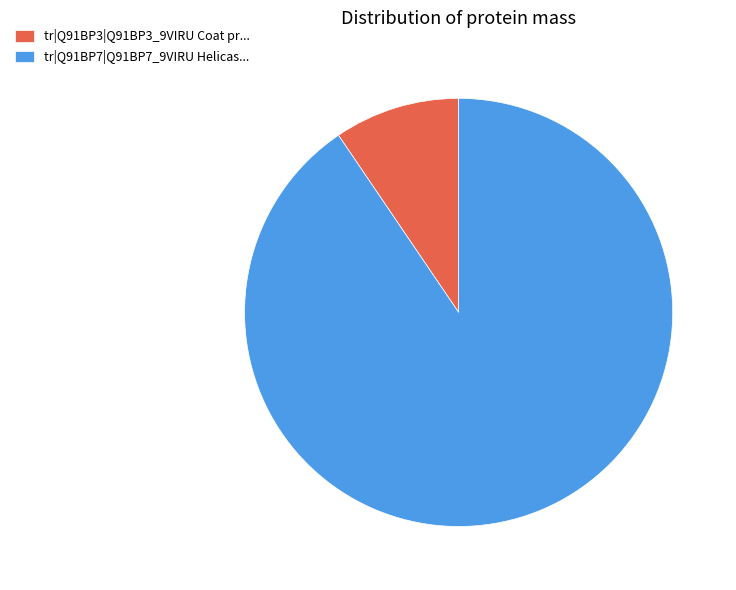

How many slices are in this pie chart?

2